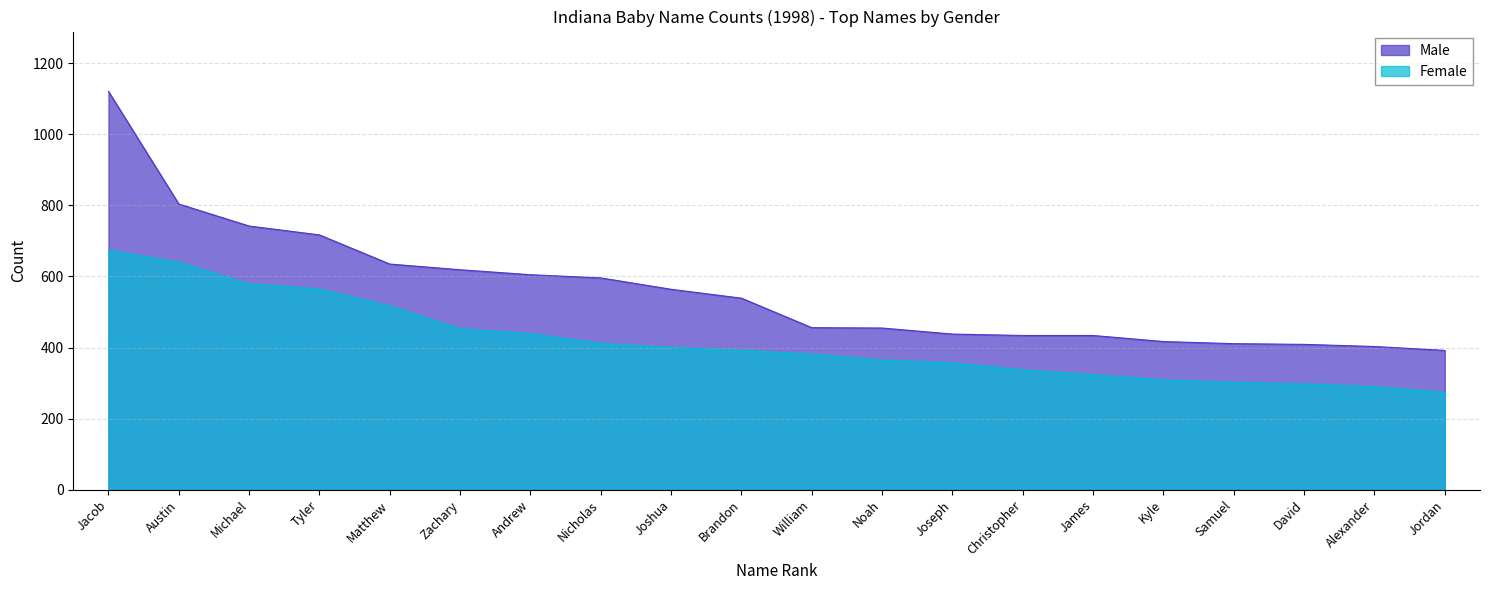

What are all the series names shown in the legend?

Male, Female